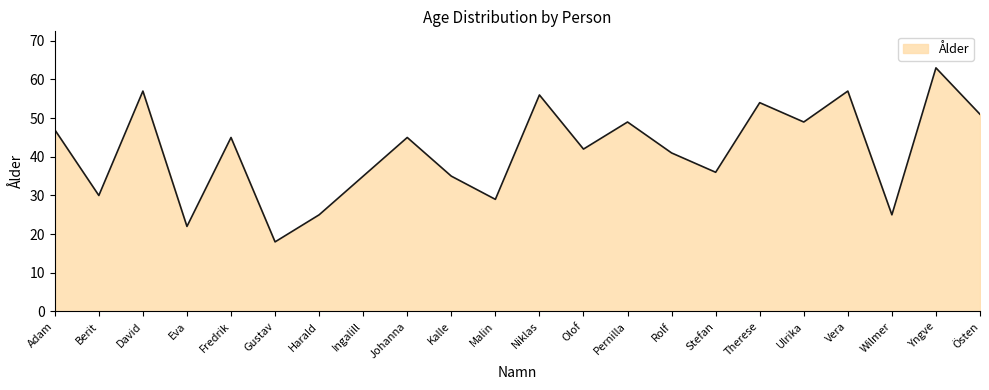

Count the number of categories in the chart.

22